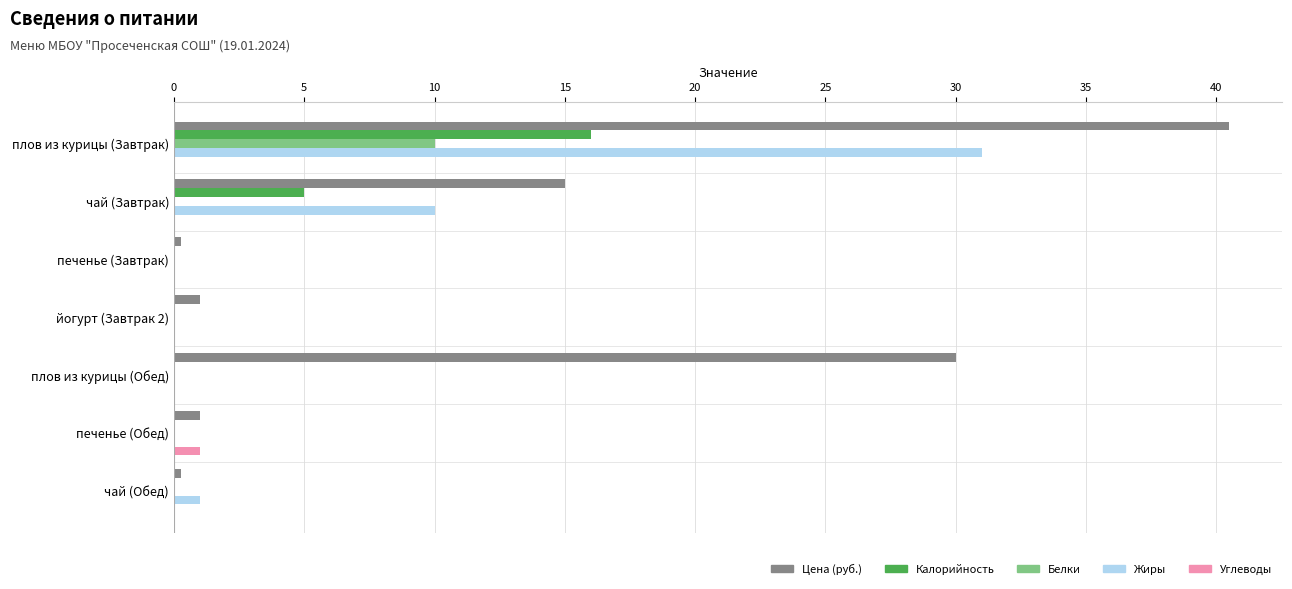

The value of Углеводы at чай (Обед) is 0.0. True or false?

True